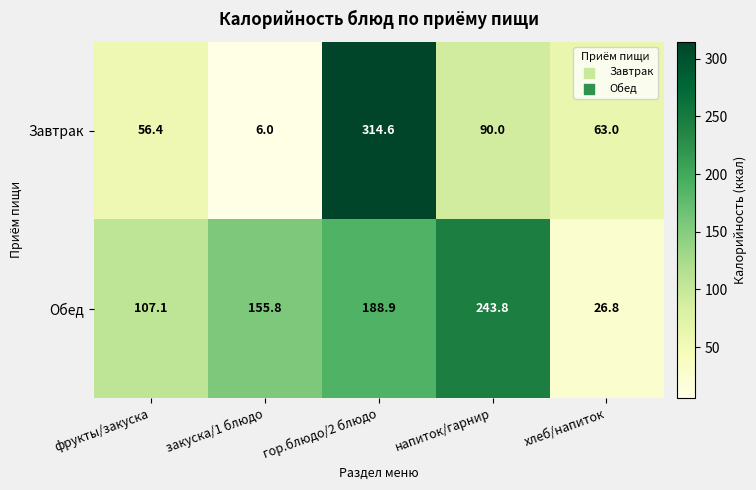

Which category has the highest value across all series?

гор.блюдо/2 блюдо